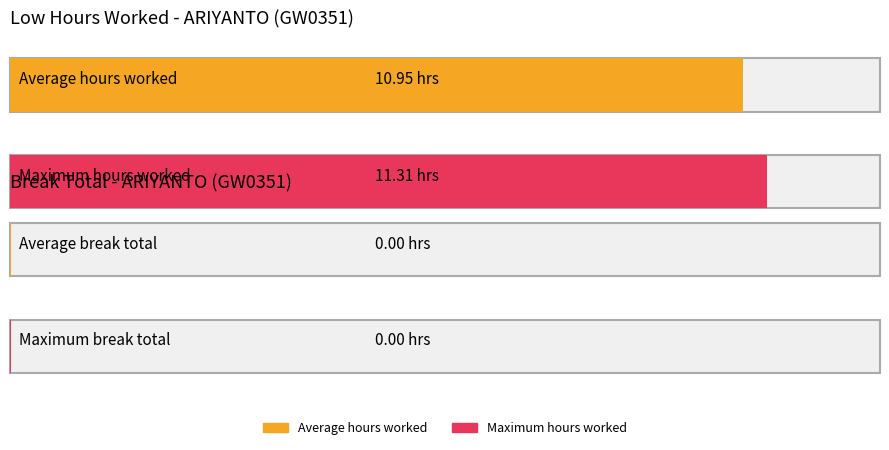

The Low (hours worked) series shows 11.0 at 15. True or false?

True